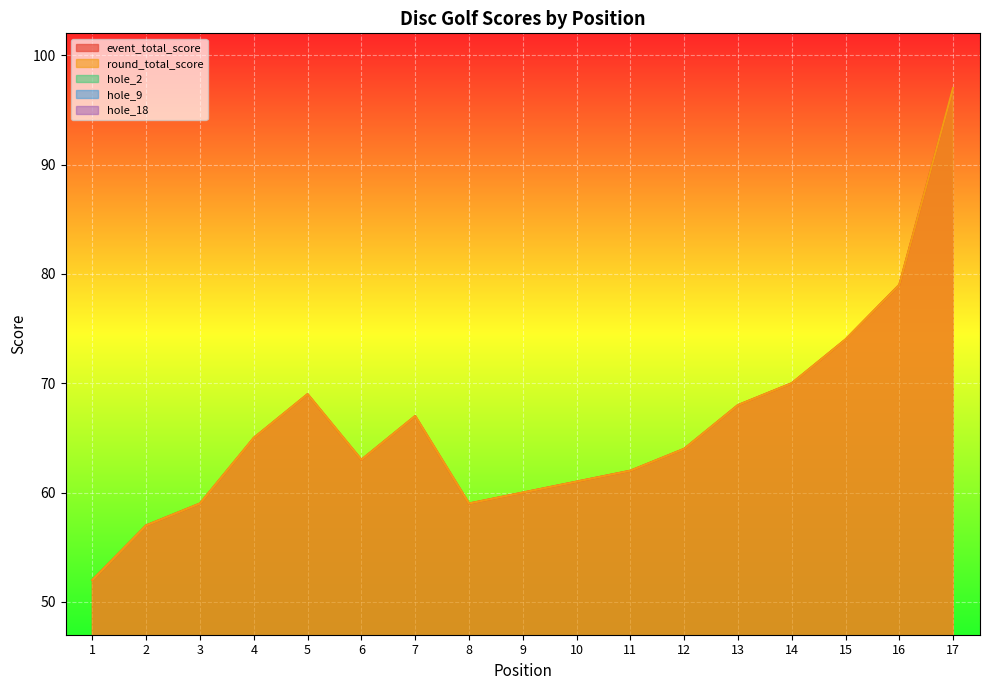

What is the sum of all hole_18 values?

78